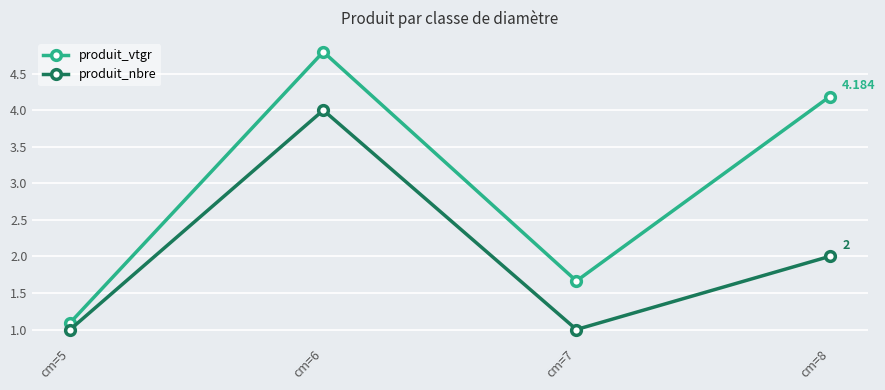

What is the average value of the produit_vtgr series?

2.9